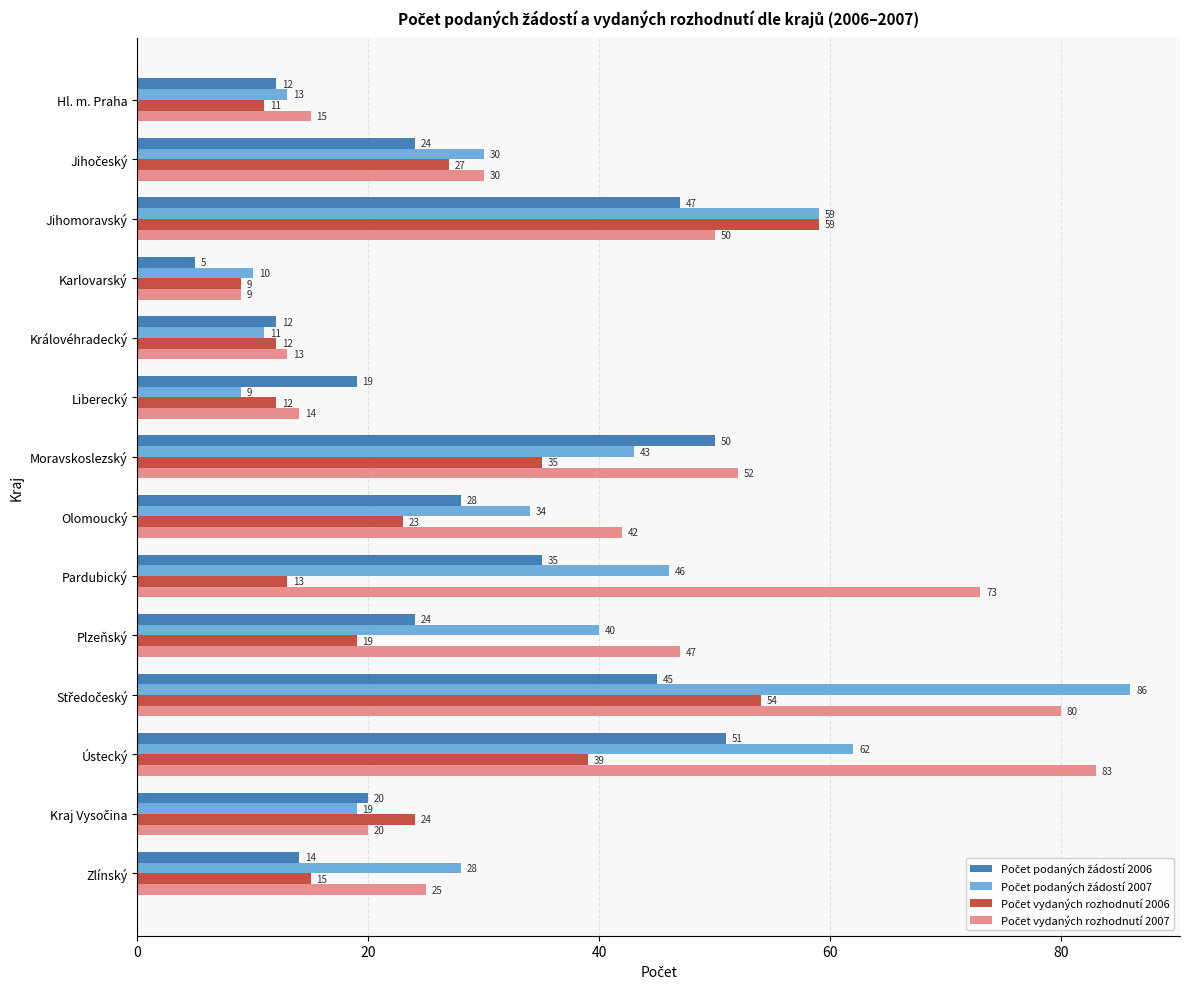

What is the smallest value displayed?

5